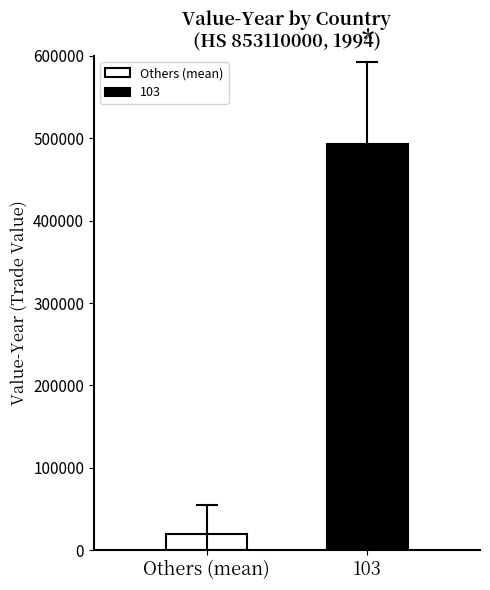

How many bars are there in total?

2